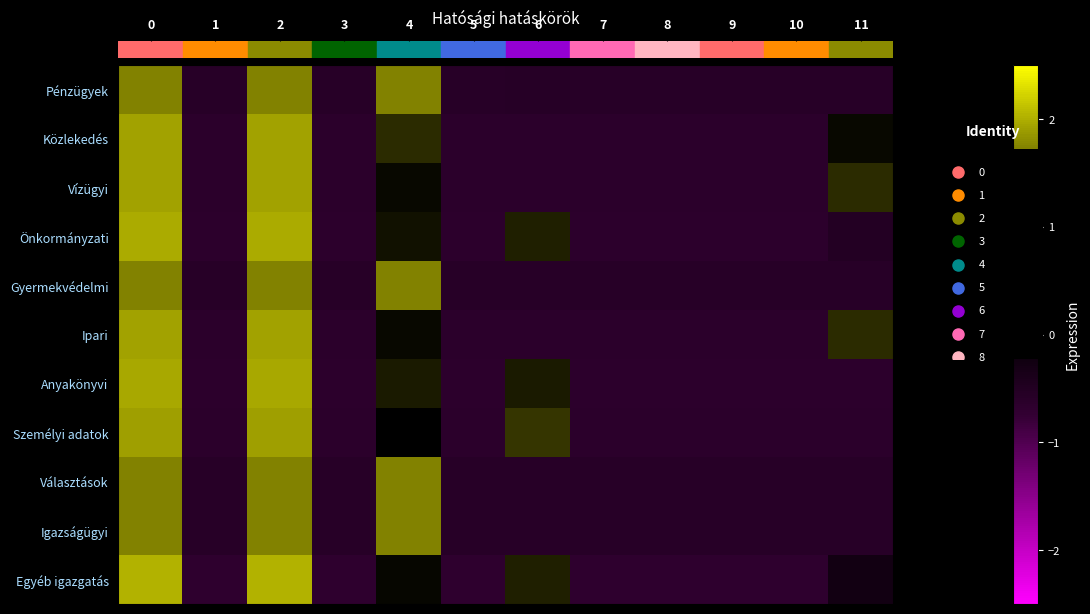

At how many categories does at least one series exceed 0?

5